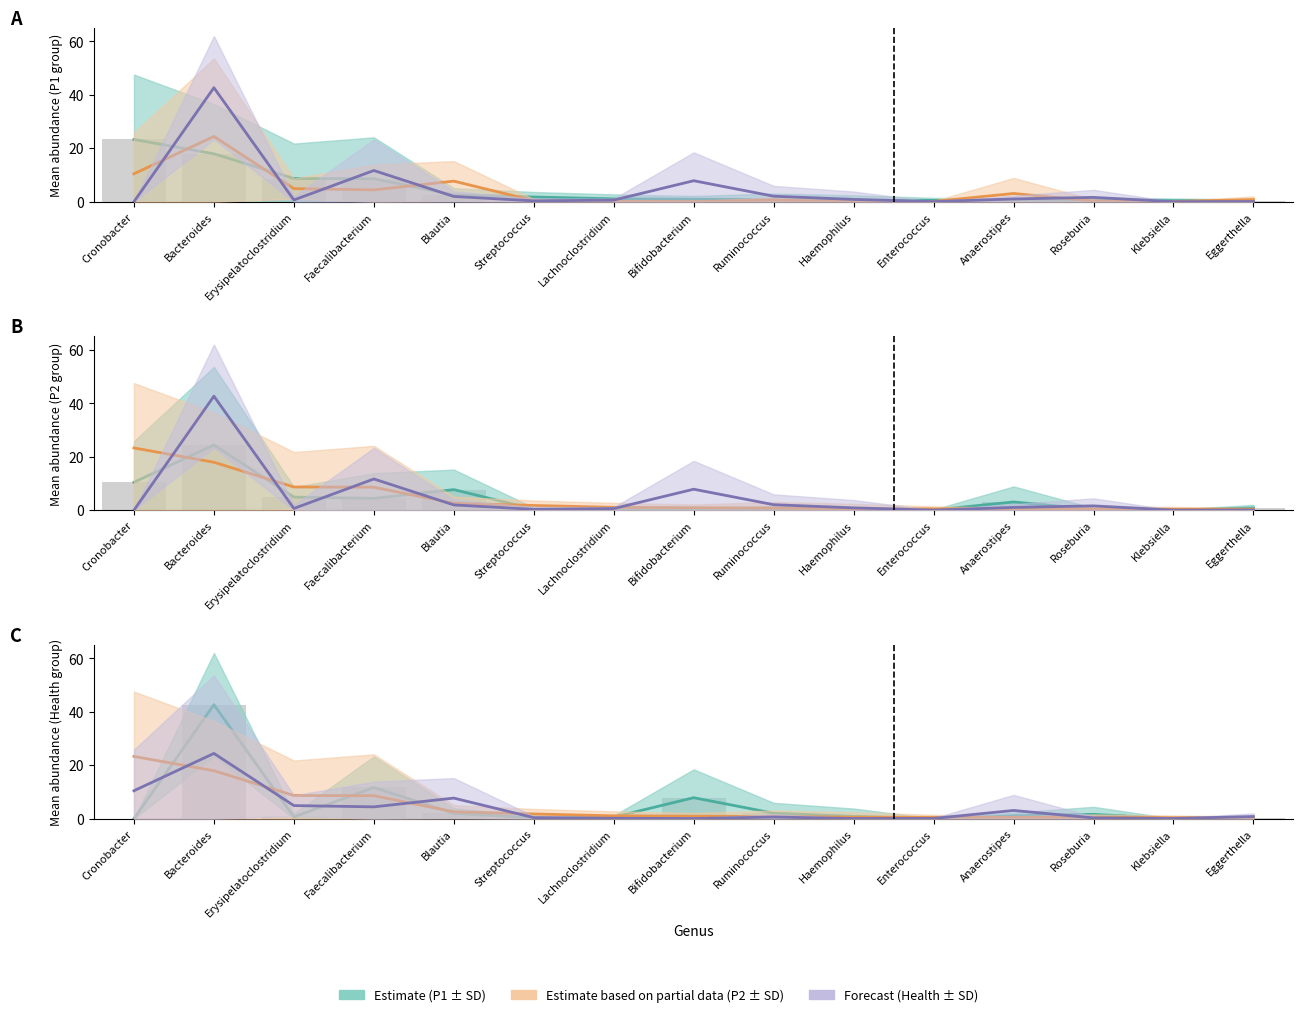

What is the highest value of the P1_mean series?

23.3